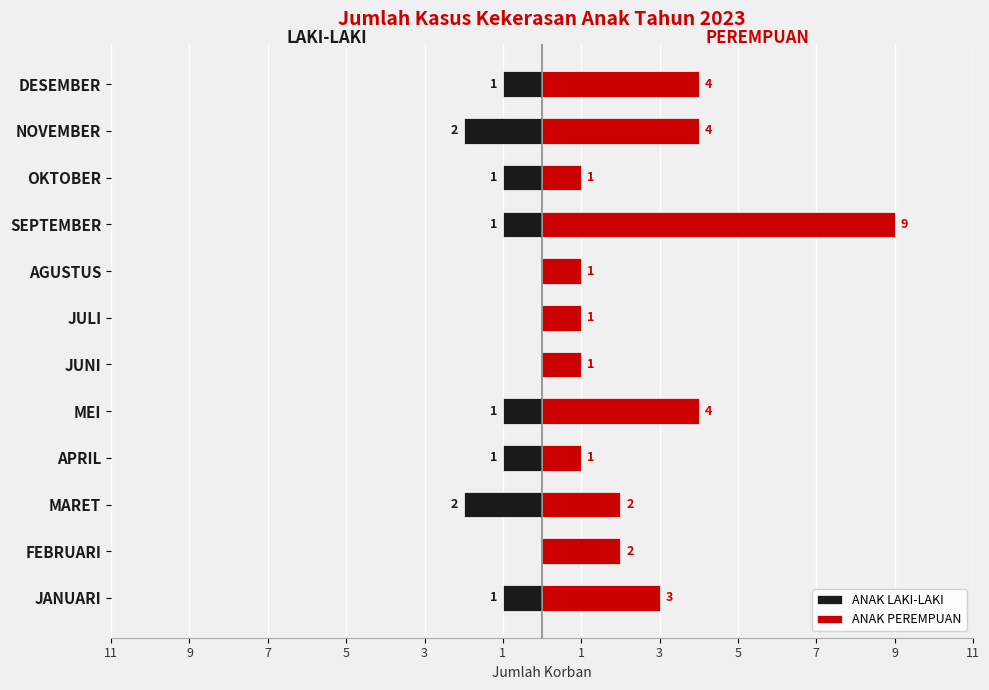

True or false: ANAK LAKI-LAKI has a value of 0 at AGUSTUS.

True